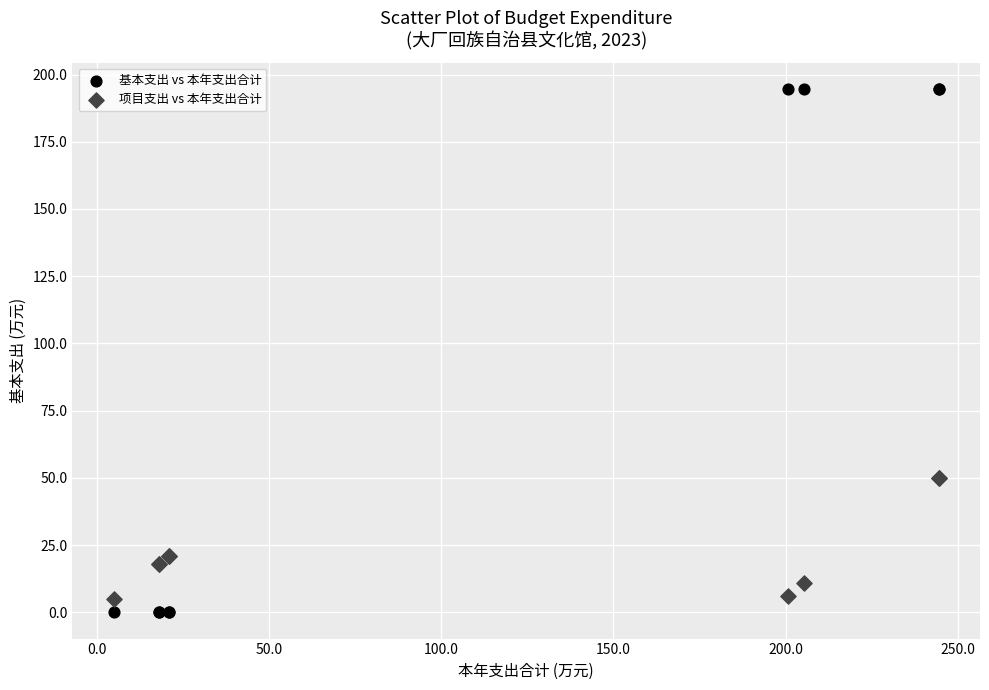

Which series contains the highest Y value?

基本支出 vs 本年支出合计